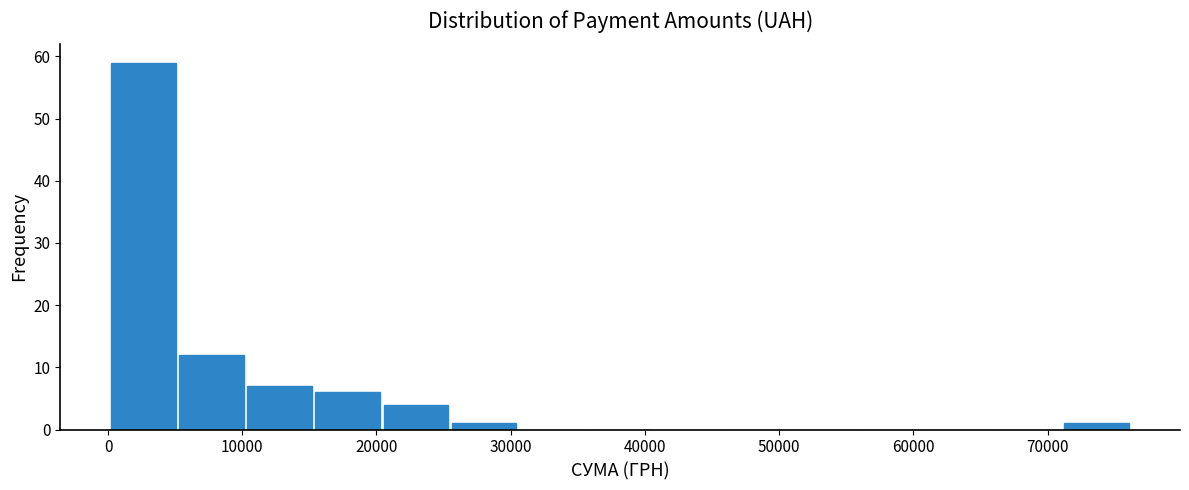

Over which range of the x-axis is the bar tallest?

0 to 5000